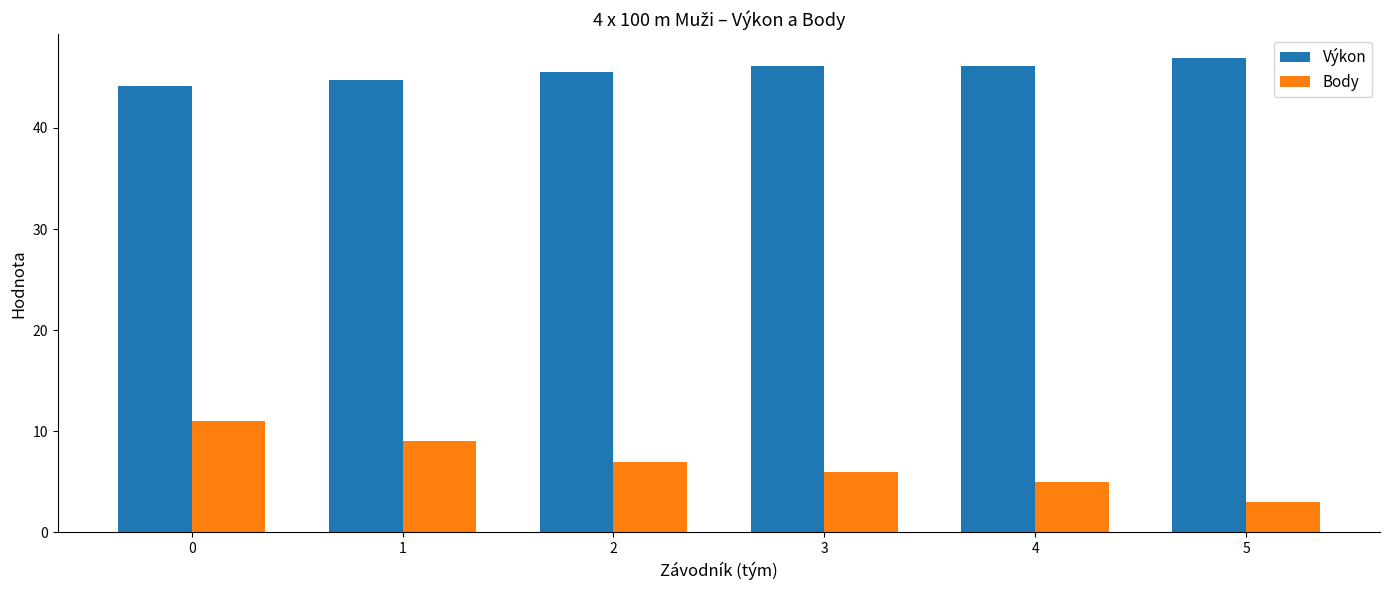

What is the difference between the highest and lowest values at 1?

35.7